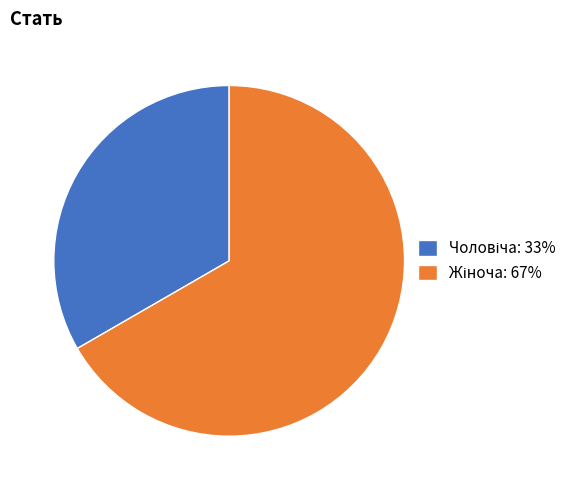

Is there any slice that represents more than half of the pie?

Yes